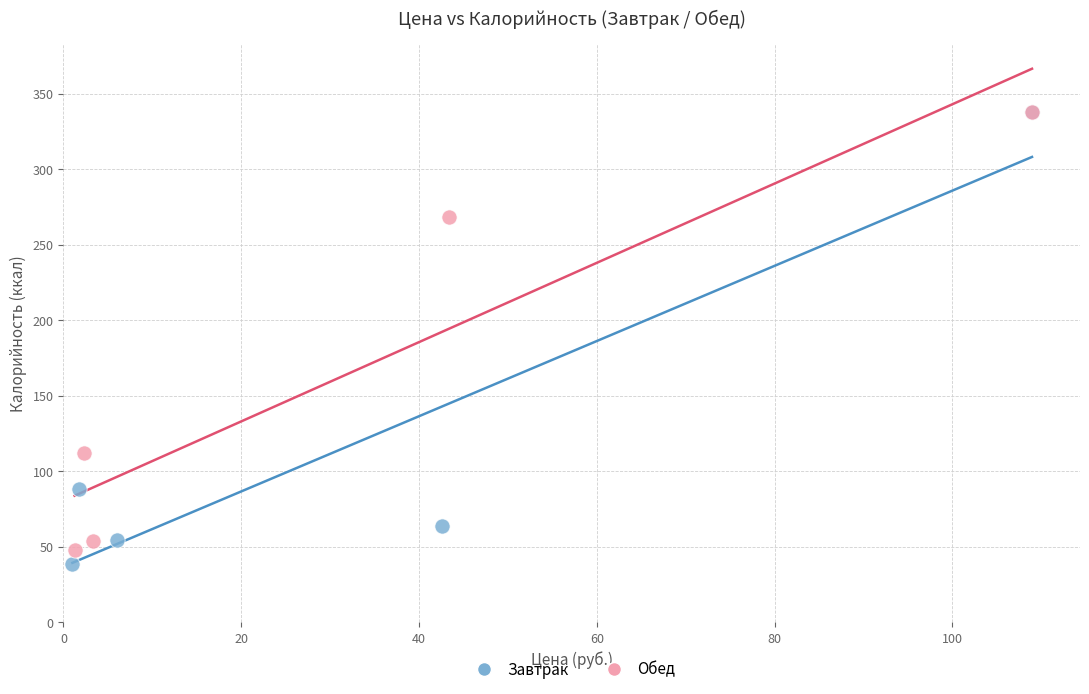

Which series has the widest spread of Y values?

Завтрак